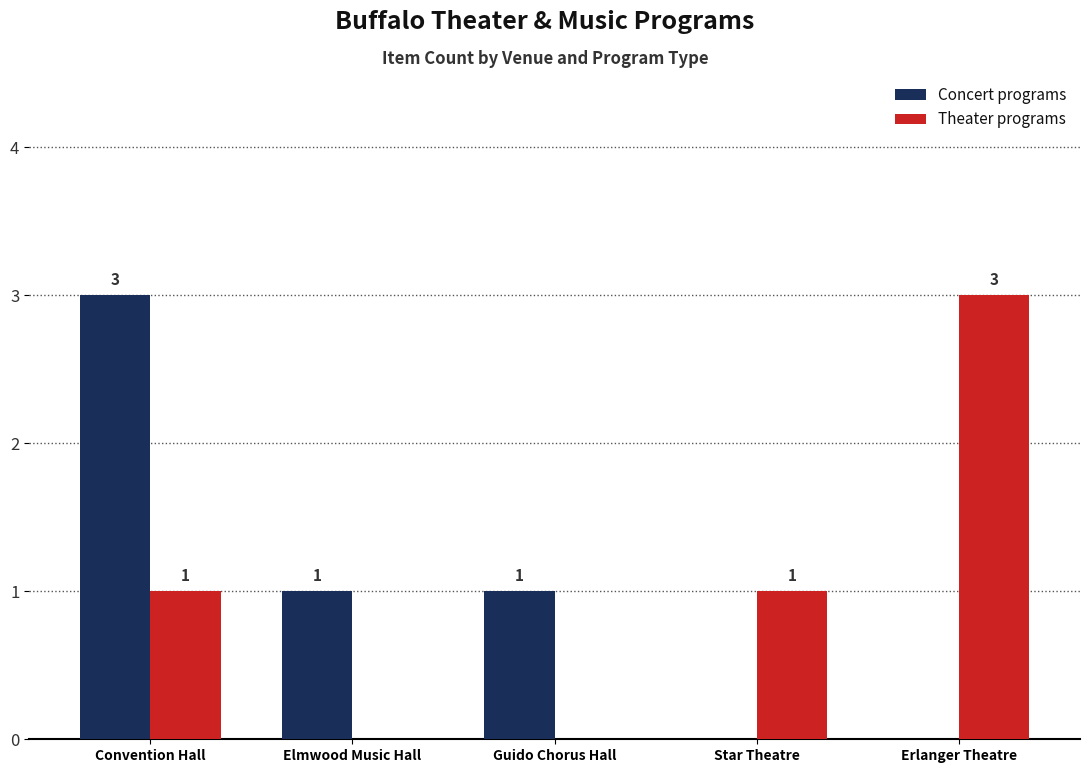

Is it true that Theater programs equals 0 at Elmwood Music Hall?

True